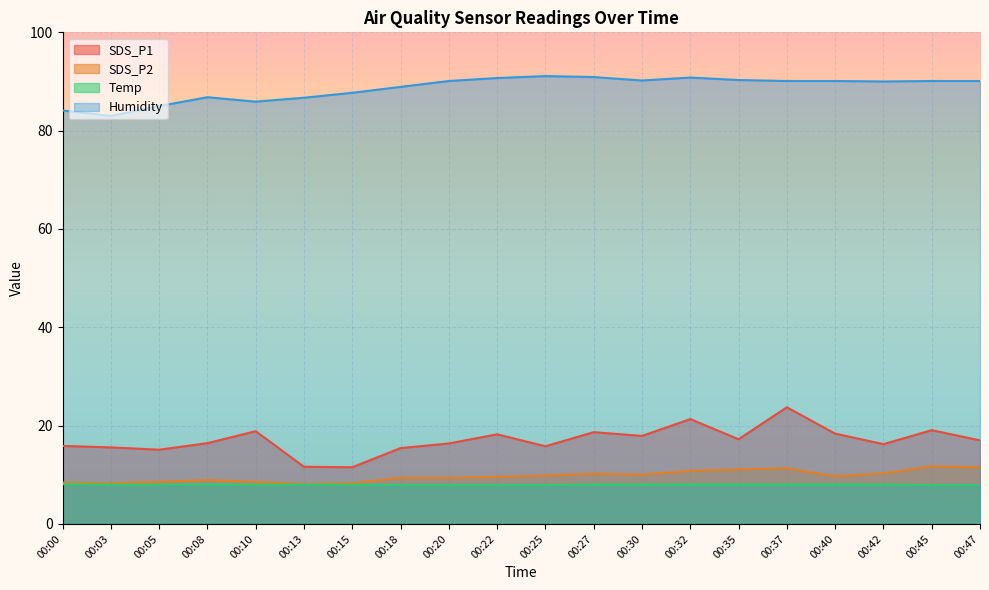

How many data points does each series have?

20